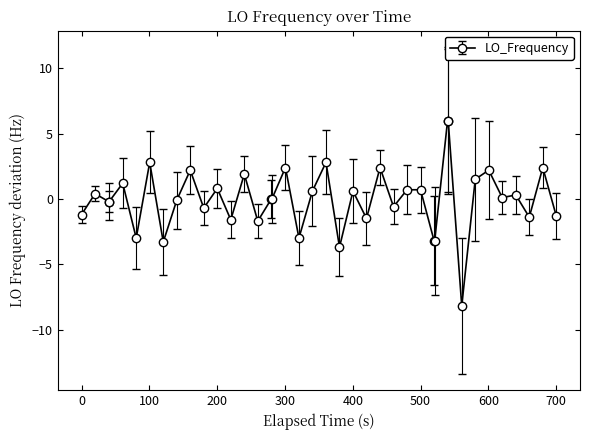

What is the difference between the second highest and second lowest values?

9.7